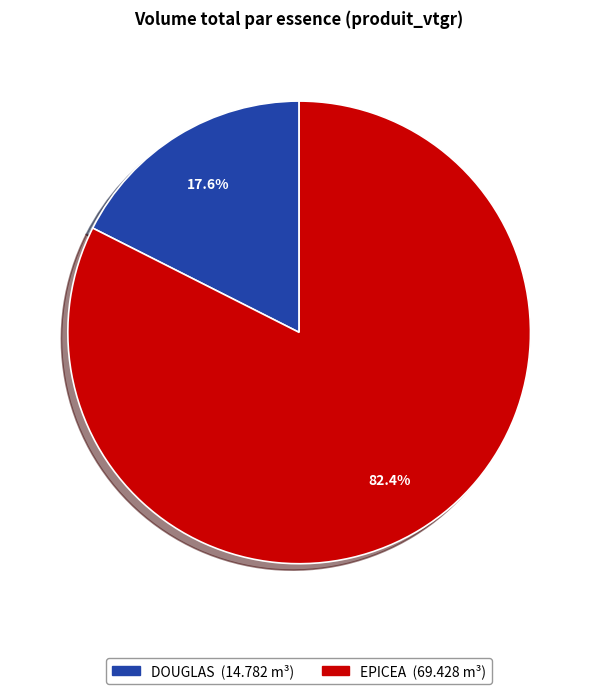

Which category has the smallest portion of the pie?

DOUGLAS